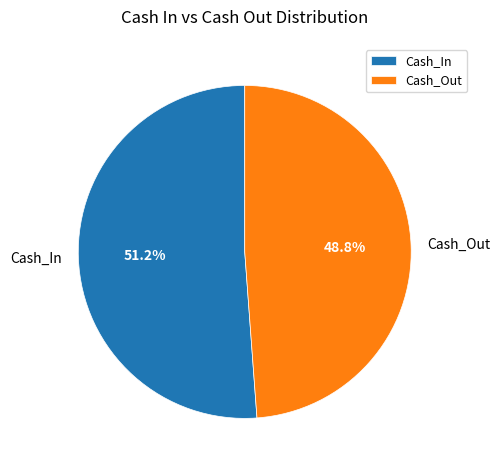

To the nearest percent, what percentage of the pie is Cash_In?

51%